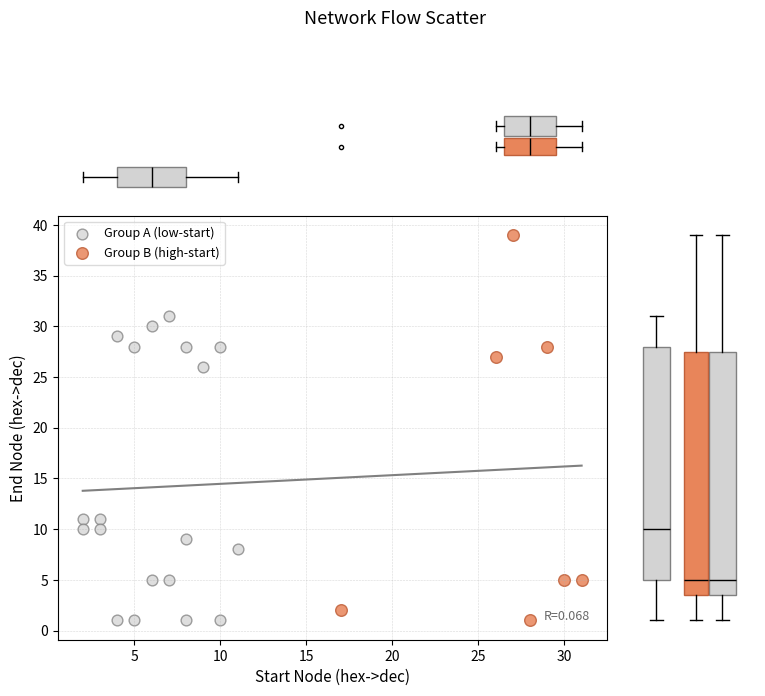

Which series has the largest Y range (max minus min)?

Group B (high-start)